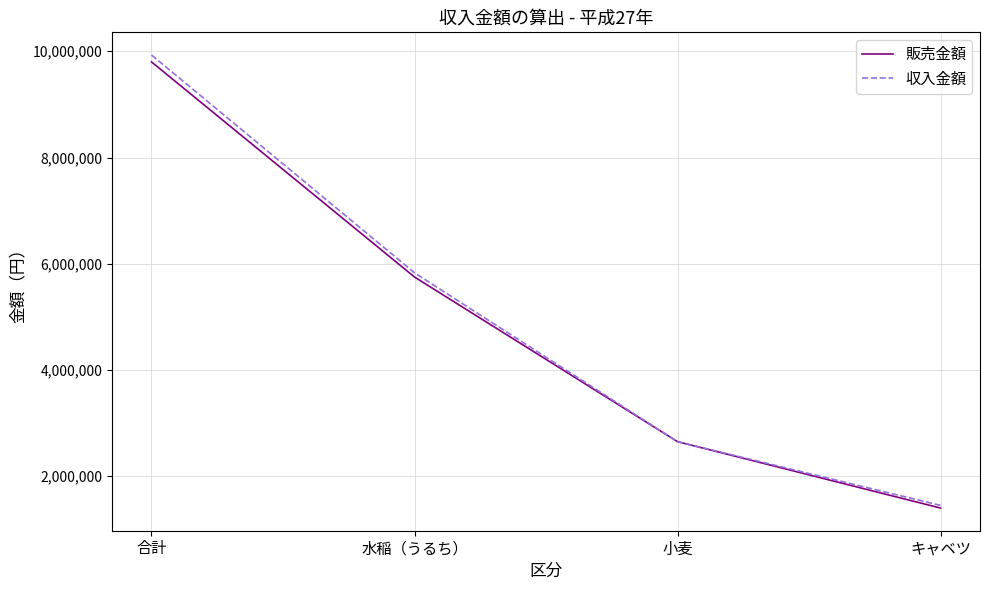

The value of 収入金額 at キャベツ is 545694. True or false?

False